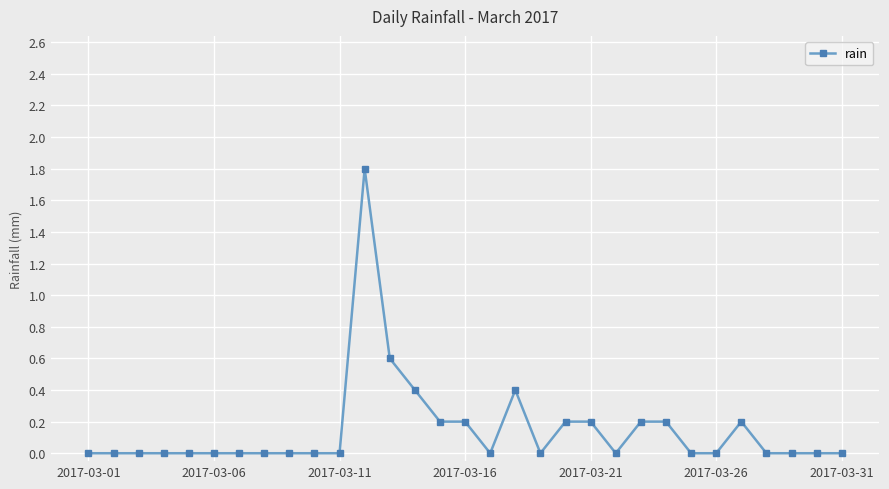

What is the difference between the second highest and minimum values?

0.6